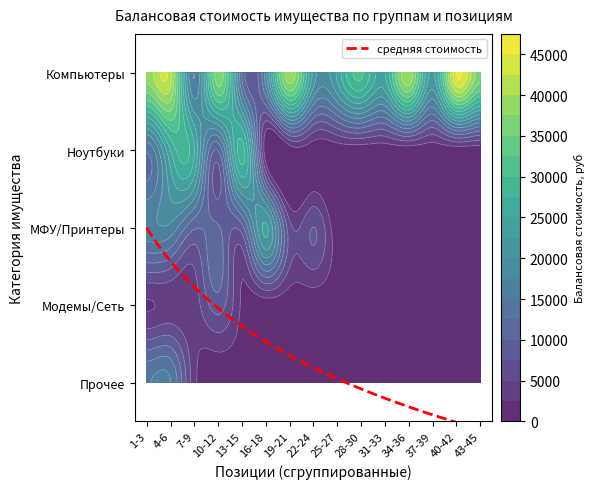

Count the number of categories in the chart.

15